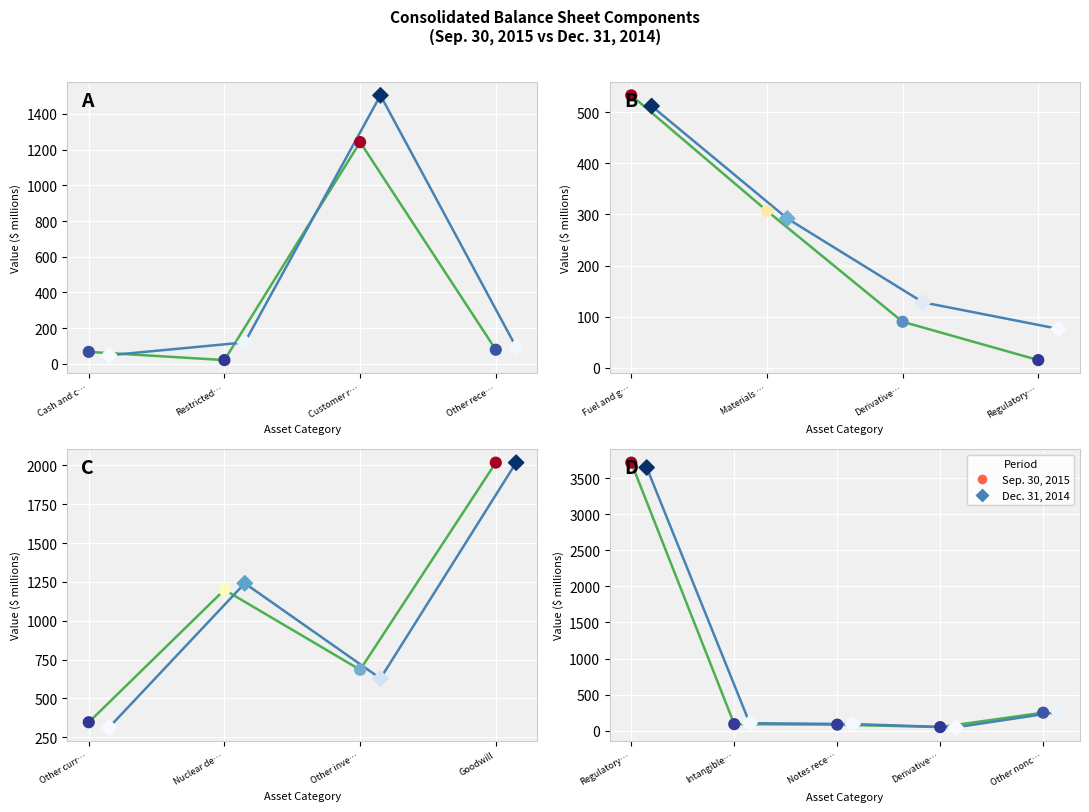

Which series contains the highest Y value?

Sep. 30, 2015